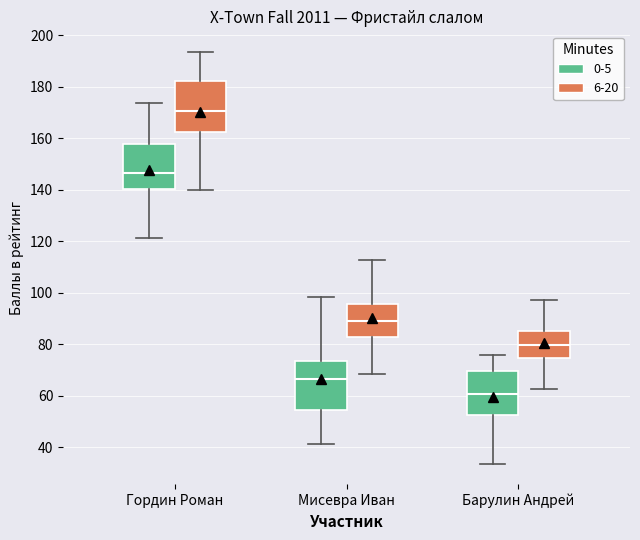

Where does the upper whisker of the box for Мисевра Иван (6-20) end on the y-axis? The values are not printed on the chart, so give them approximately, as read against the axis.

112